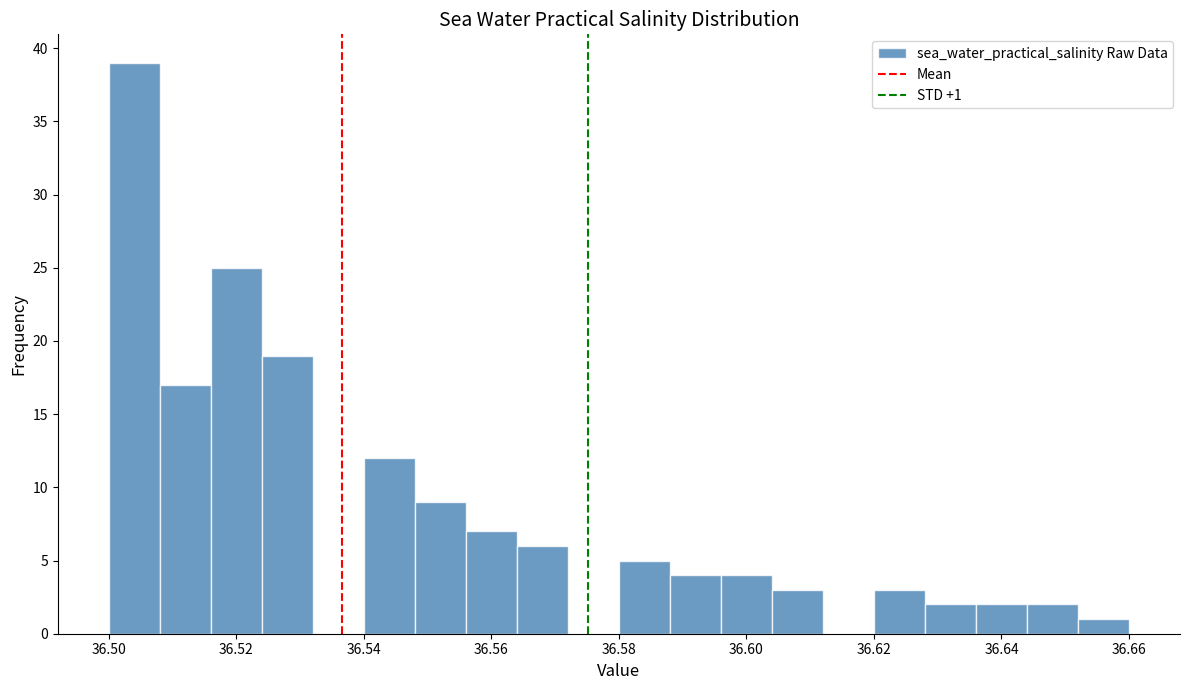

Over which range of the x-axis is the bar tallest?

36.500 to 36.508